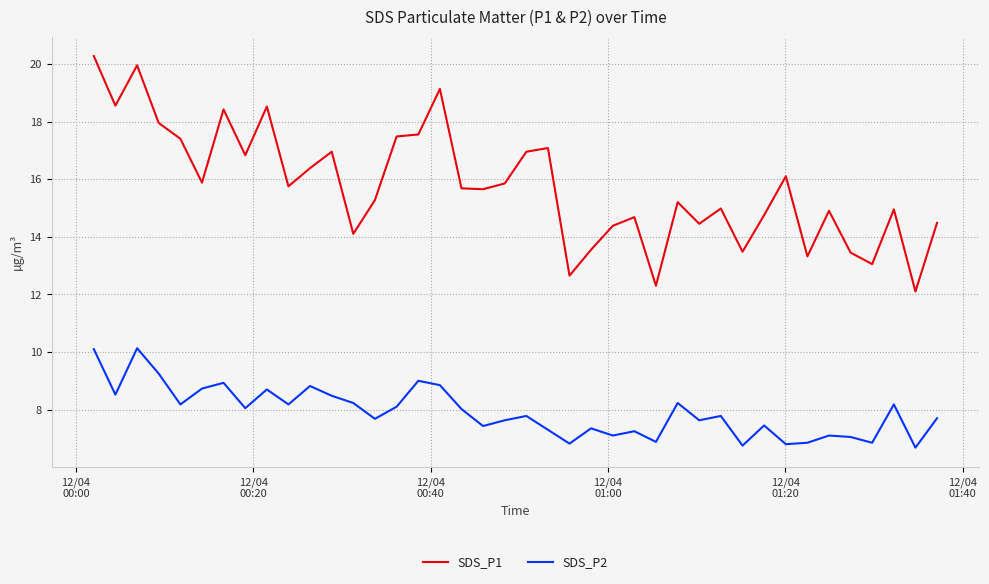

Does the chart have visible grid lines?

Yes